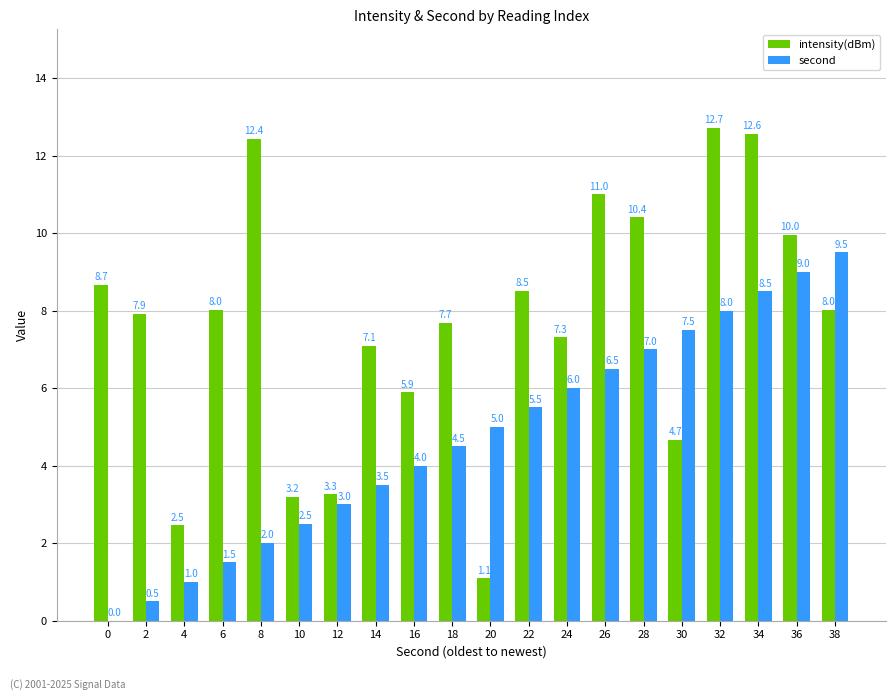

At which label does second reach its peak?

38